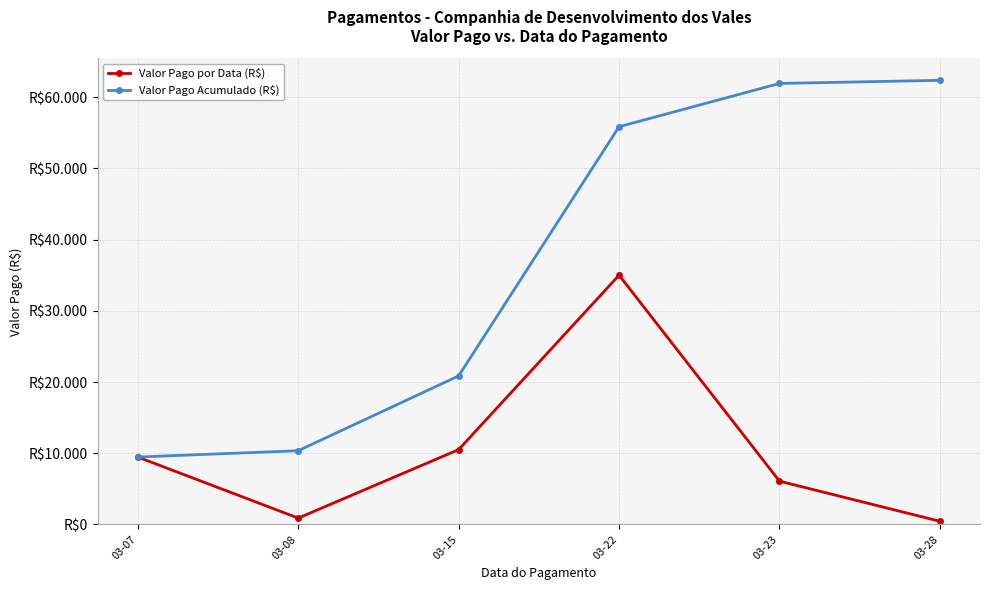

Rank the series by their maximum value, from highest to lowest.

Valor Pago Acumulado (R$), Valor Pago por Data (R$)